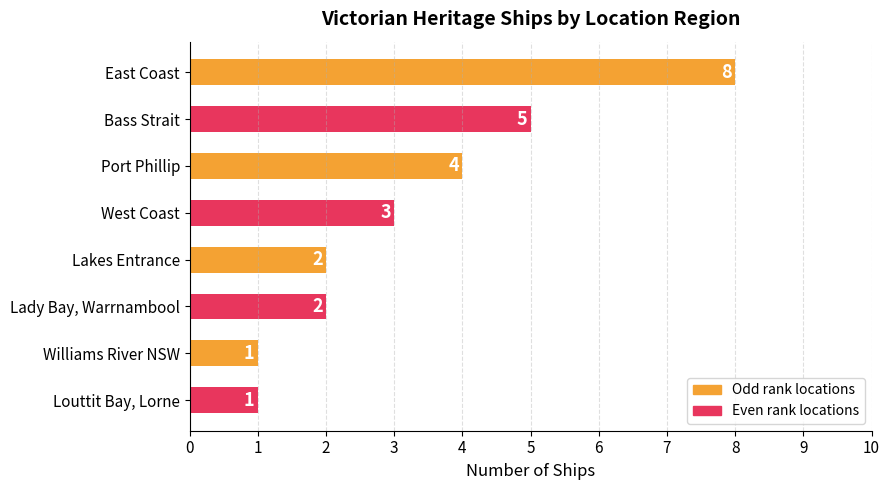

Is it true that the value at West Coast is 1?

False